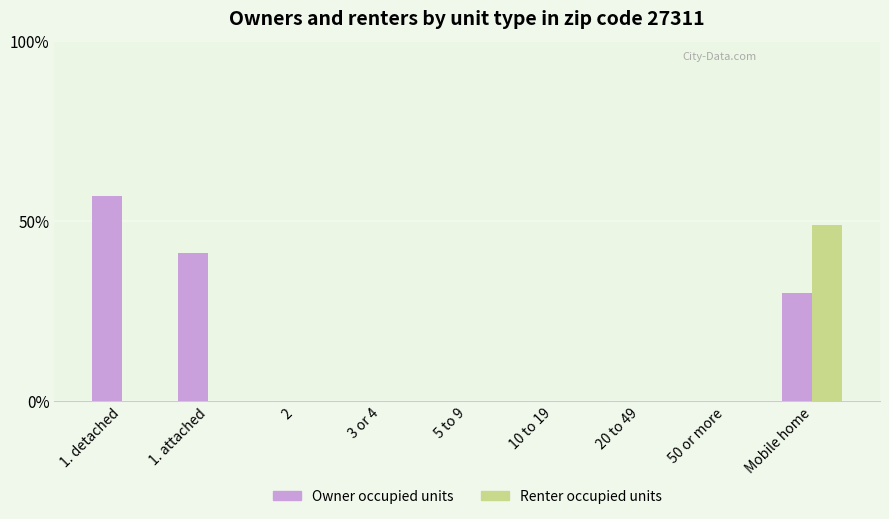

At which category is the sum across all series the highest?

Mobile home